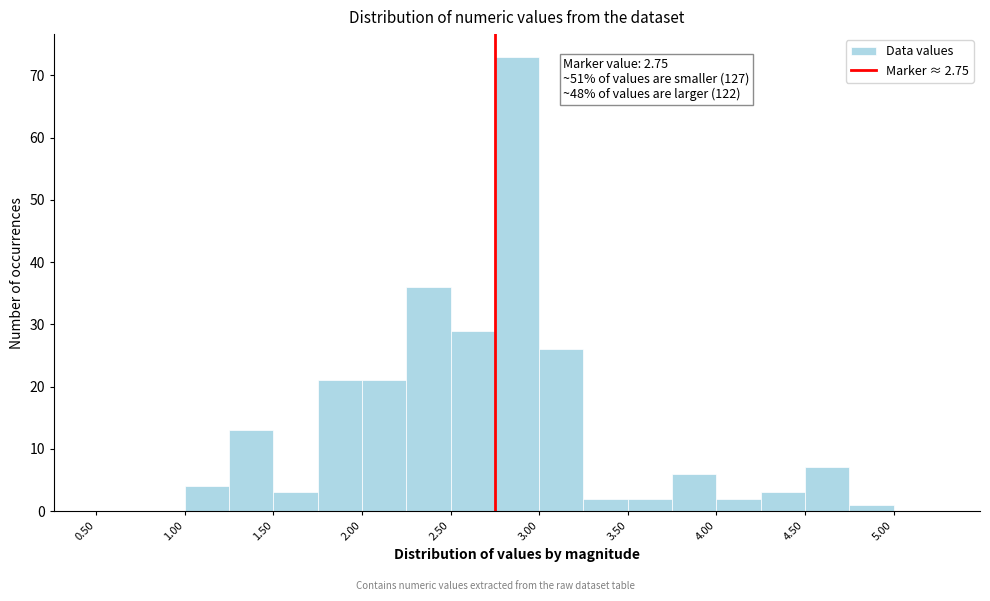

Over which range of the x-axis is the bar tallest?

2.75 to 3.00